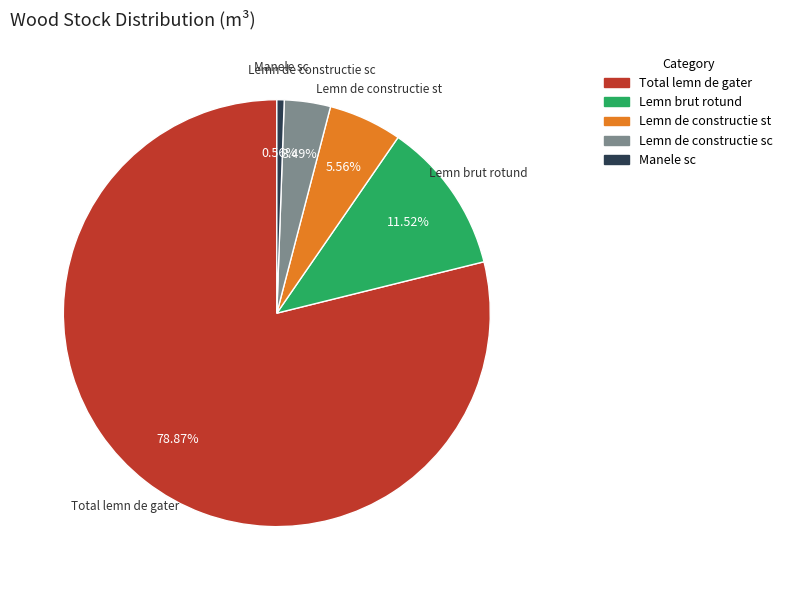

True or false: Total lemn de gater accounts for 93% of the total.

False